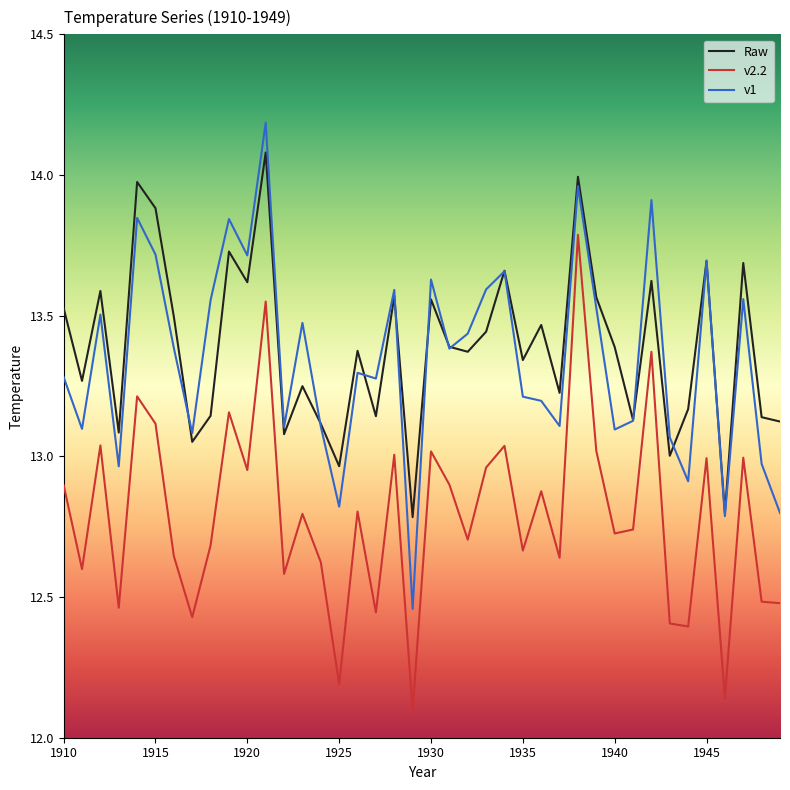

True or false: v2.2 and v1 intersect in this chart.

False